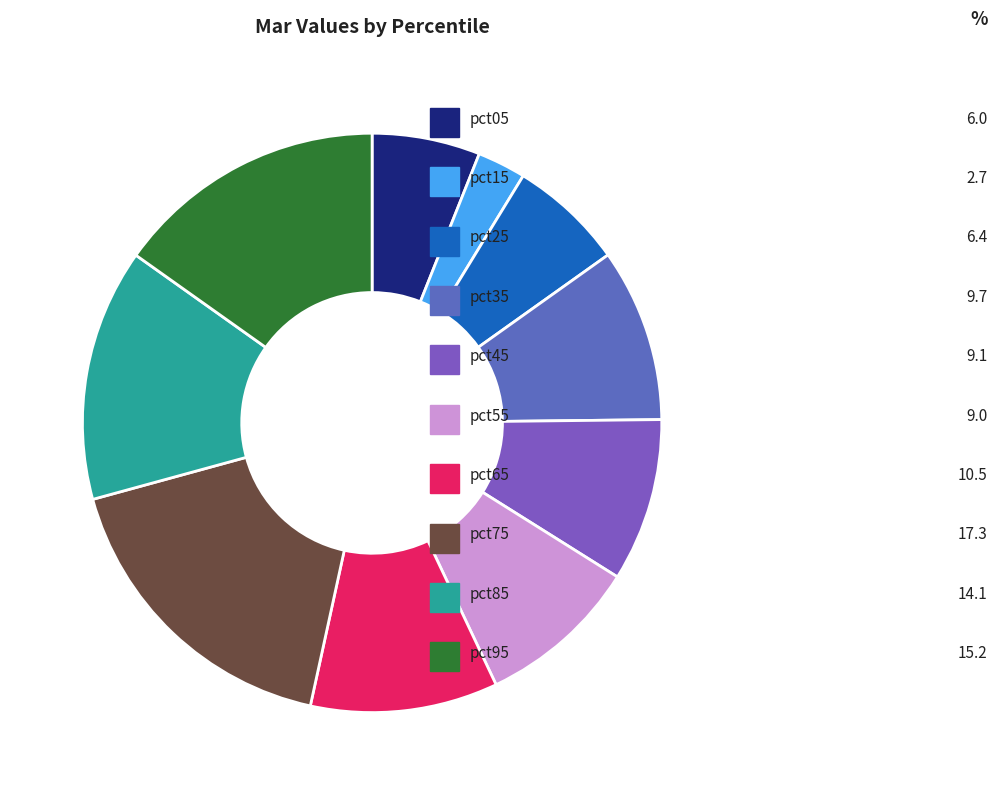

Which has a higher value, pct75 or pct35?

pct75